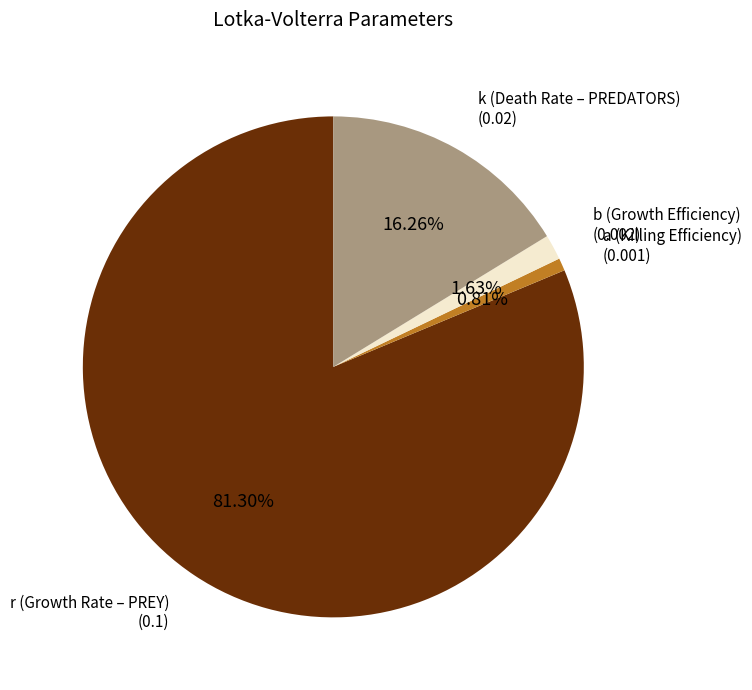

What is the largest slice in the pie chart?

r (Growth Rate – PREY)